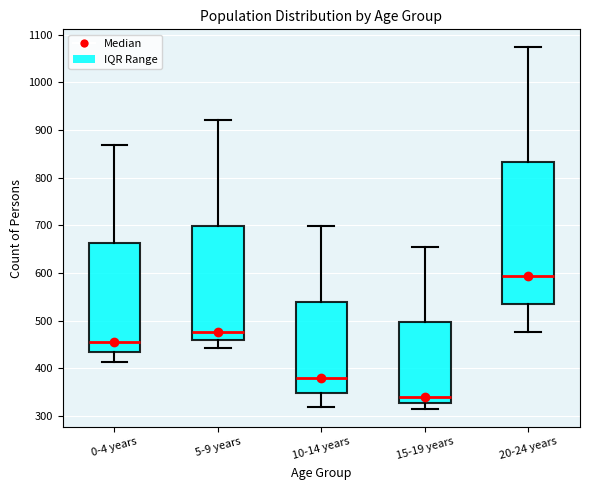

Where is the upper edge of the box for 5-9 years on the y-axis? The values are not printed on the chart, so give them approximately, as read against the axis.

700